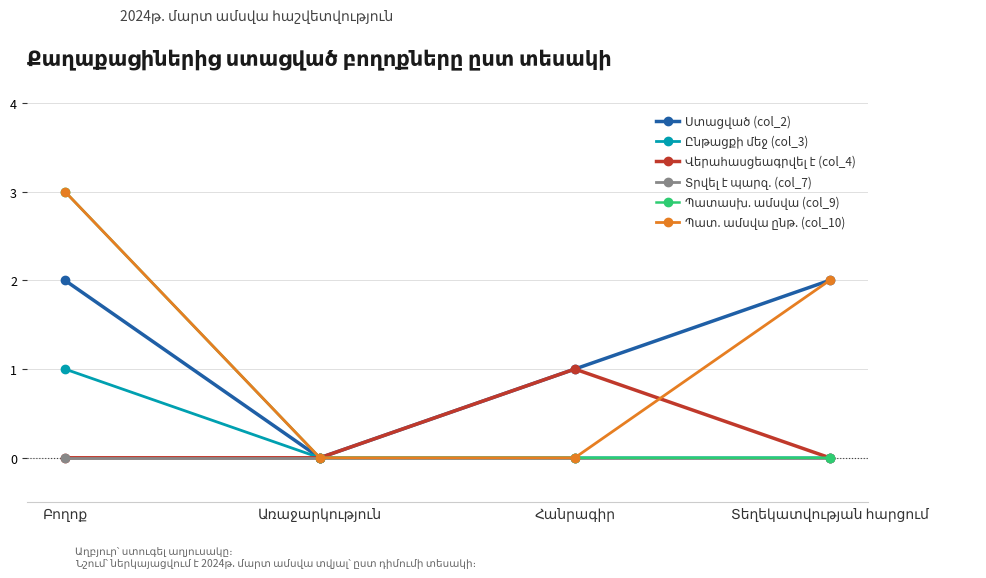

What is the greatest value displayed?

3